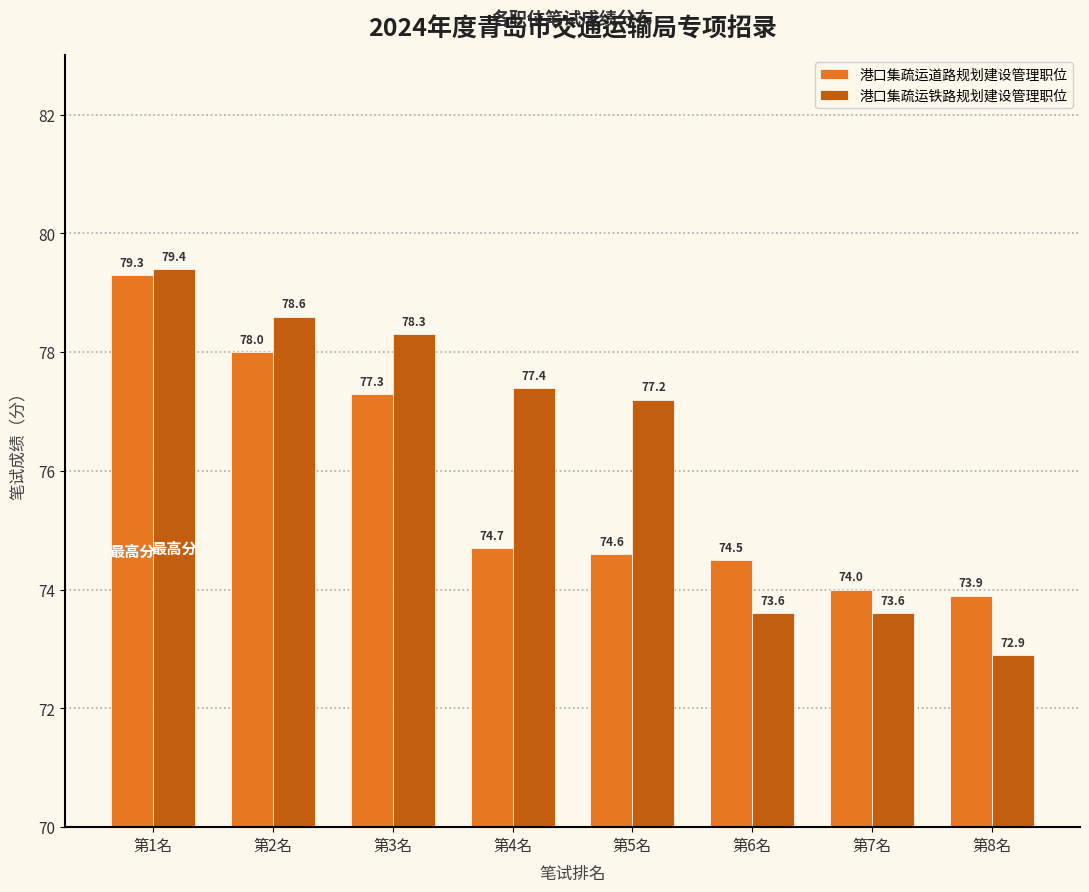

At which category does the chart reach its minimum across all series?

第8名